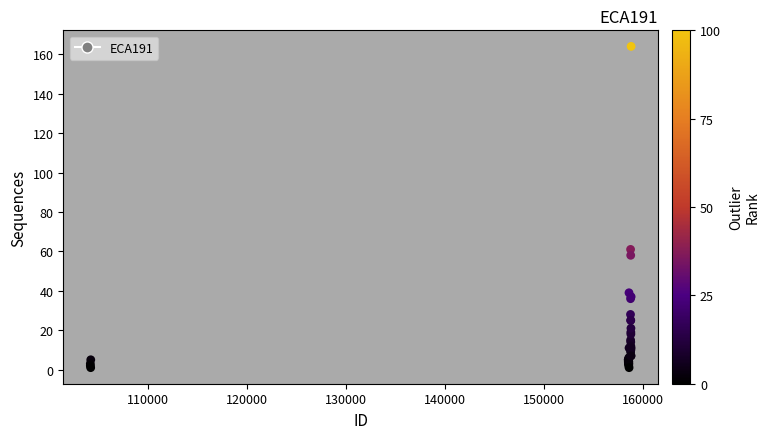

What Y value in the scatter plot is closest to 82?

61